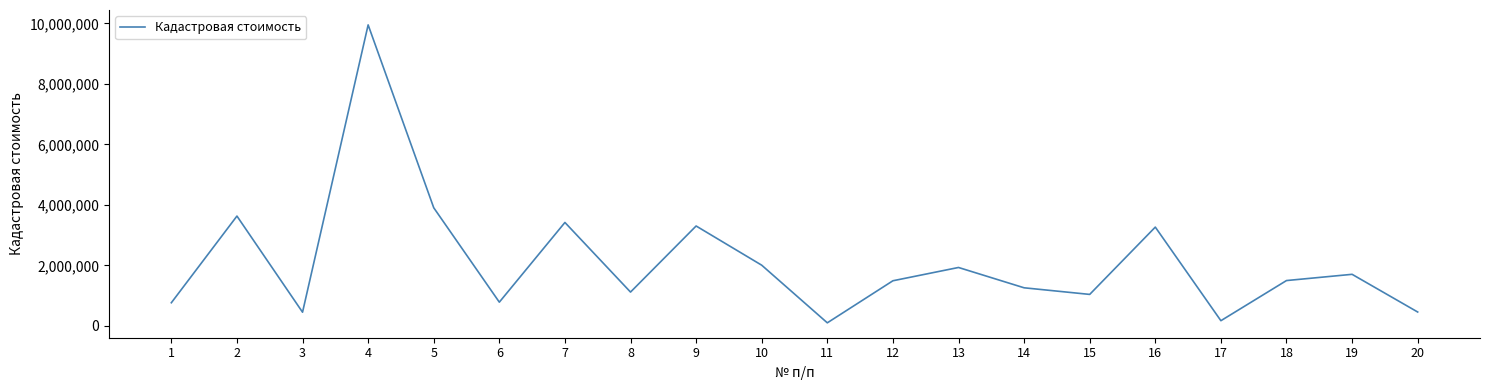

True or false: there are more than 0 points higher than both neighbors.

True